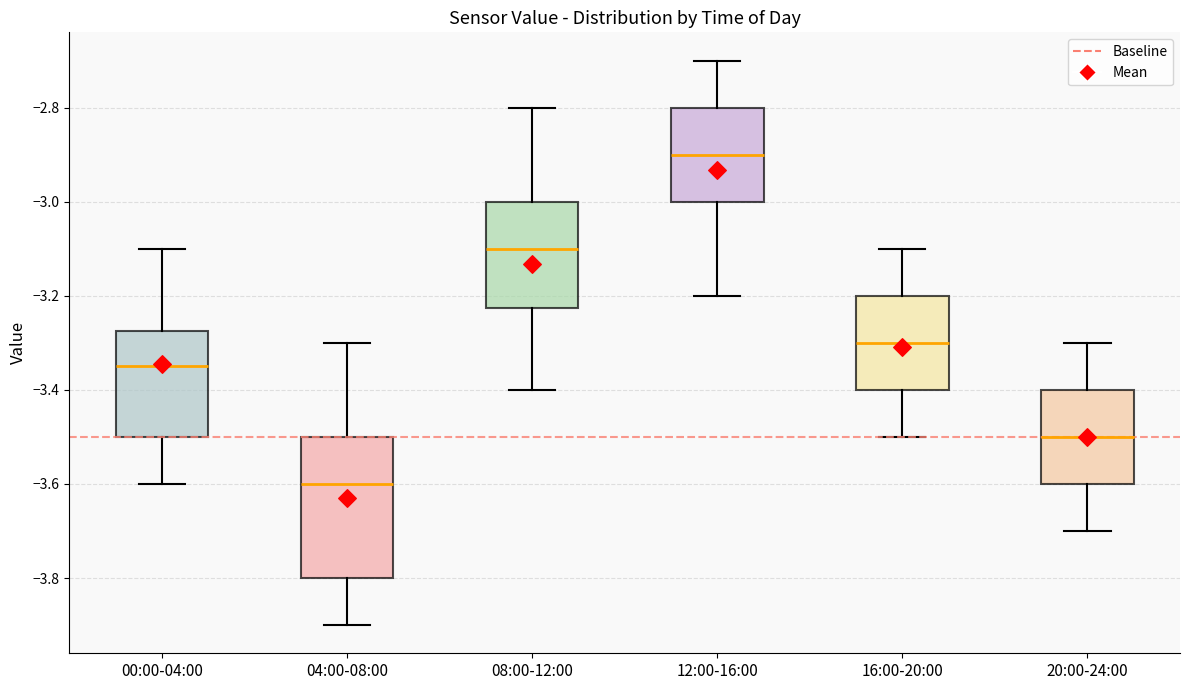

Which box is the tallest, from its lower edge to its upper edge?

04:00-08:00